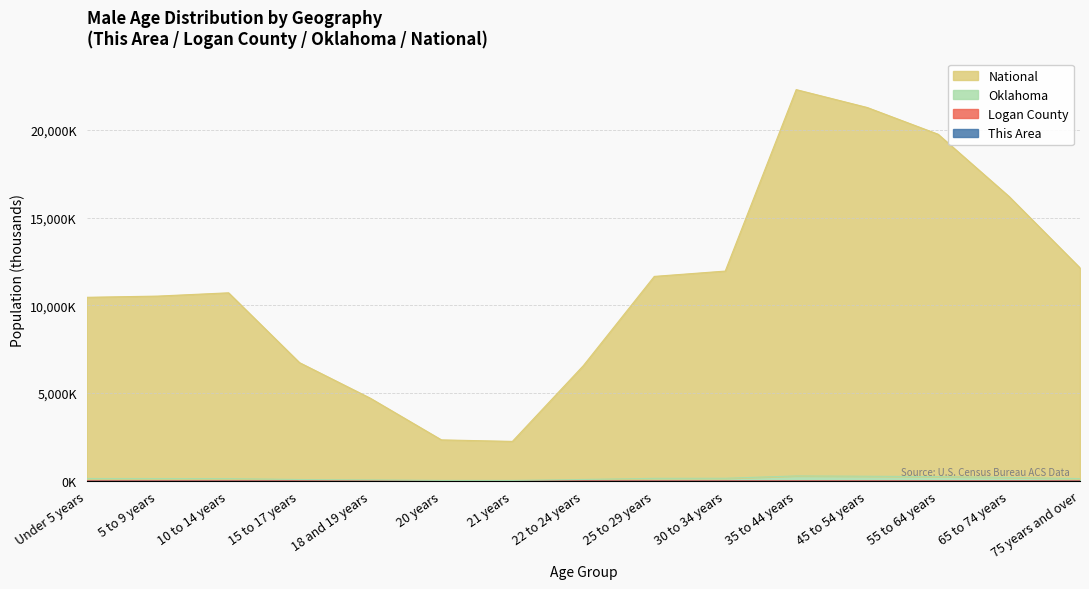

At which label does This Area first exceed 1?

Under 5 years